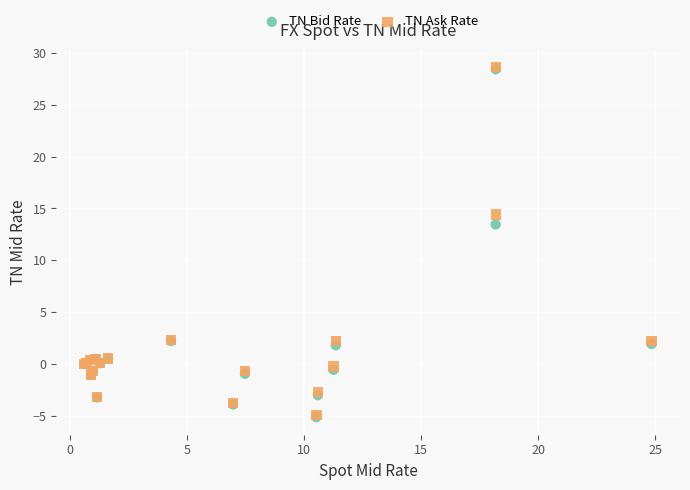

In the TN Ask Rate series, what Y value is closest to 11?

14.4